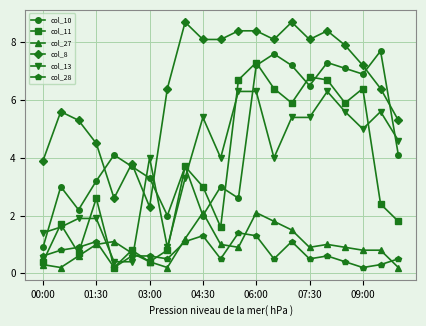

What is the value of the col_10 point at the 21st from the left?

4.1